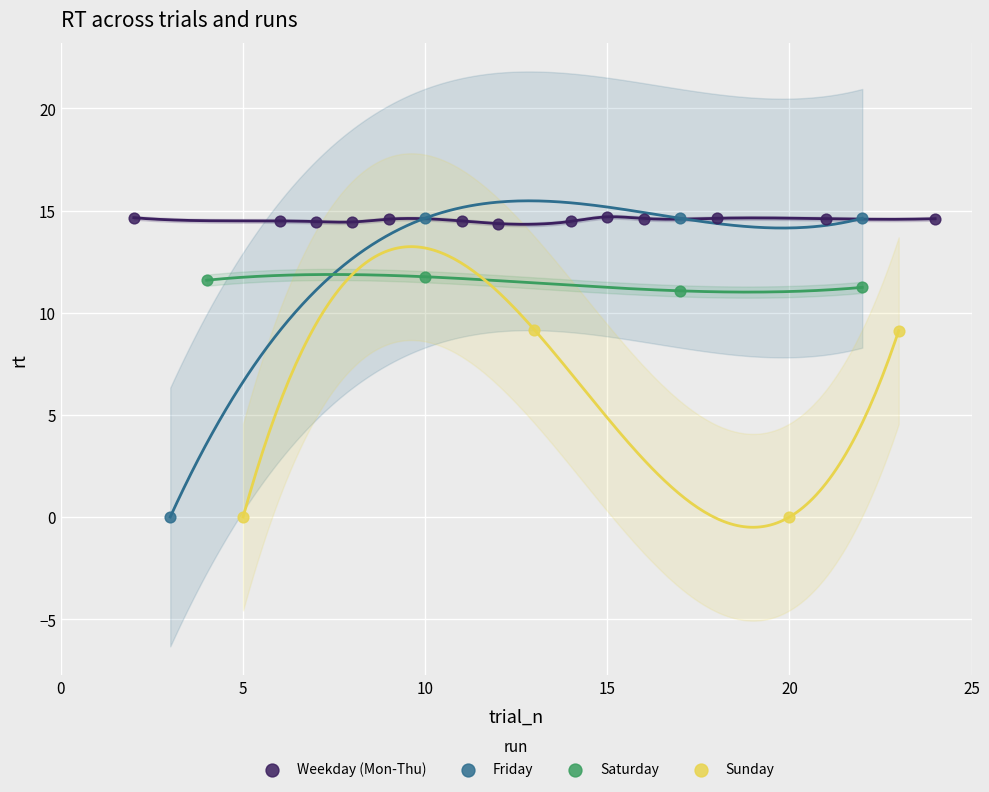

What are all the series names shown in the legend?

Weekday (Mon-Thu), Friday, Saturday, Sunday